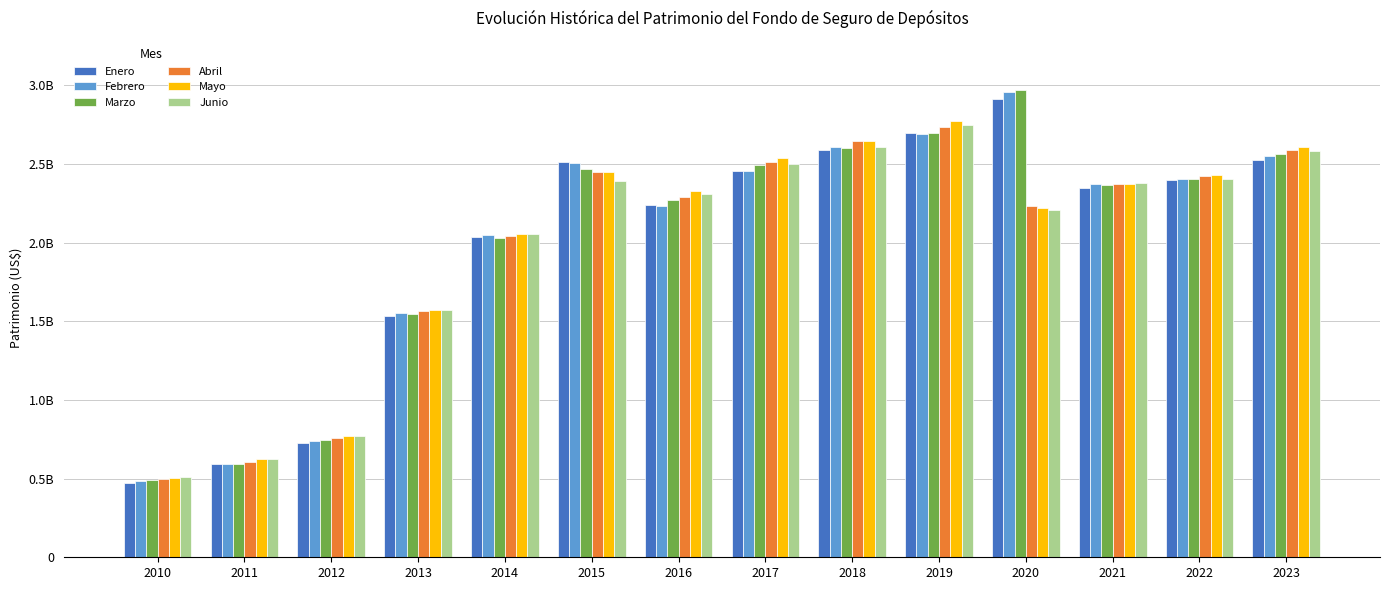

What are all the series names shown in the legend?

Enero, Febrero, Marzo, Abril, Mayo, Junio